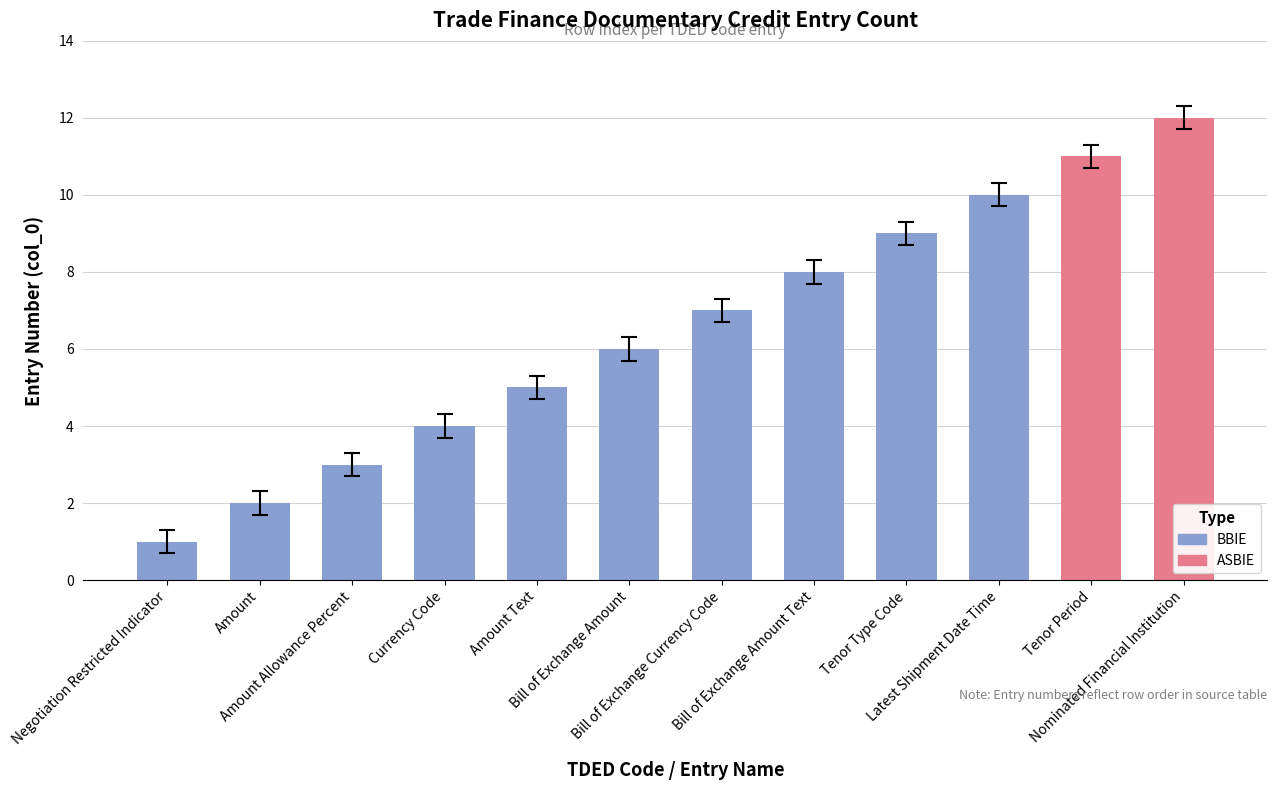

What is the maximum value shown in the chart?

12